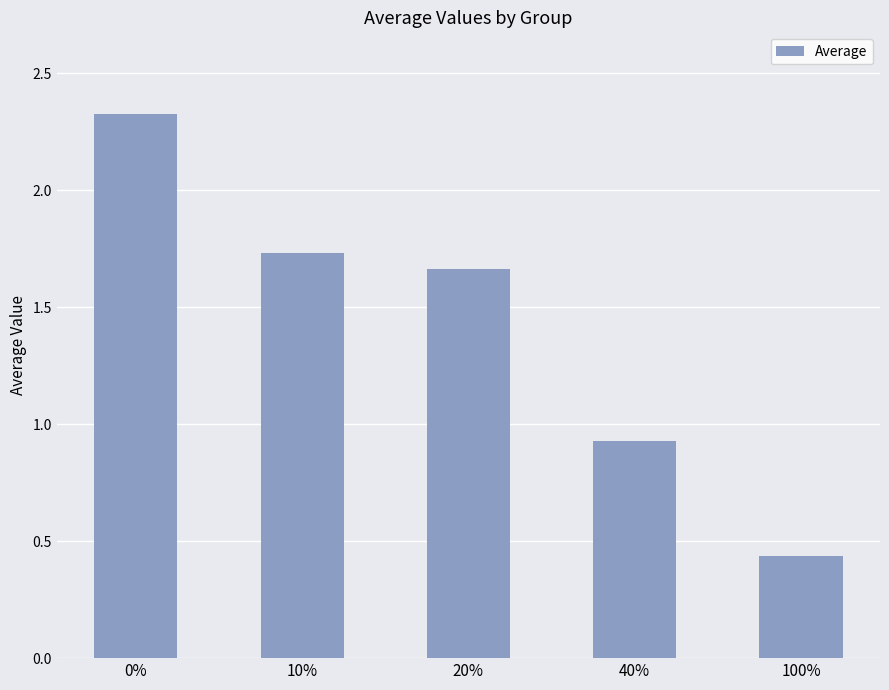

Which has a higher value, 20% or 10%?

10%